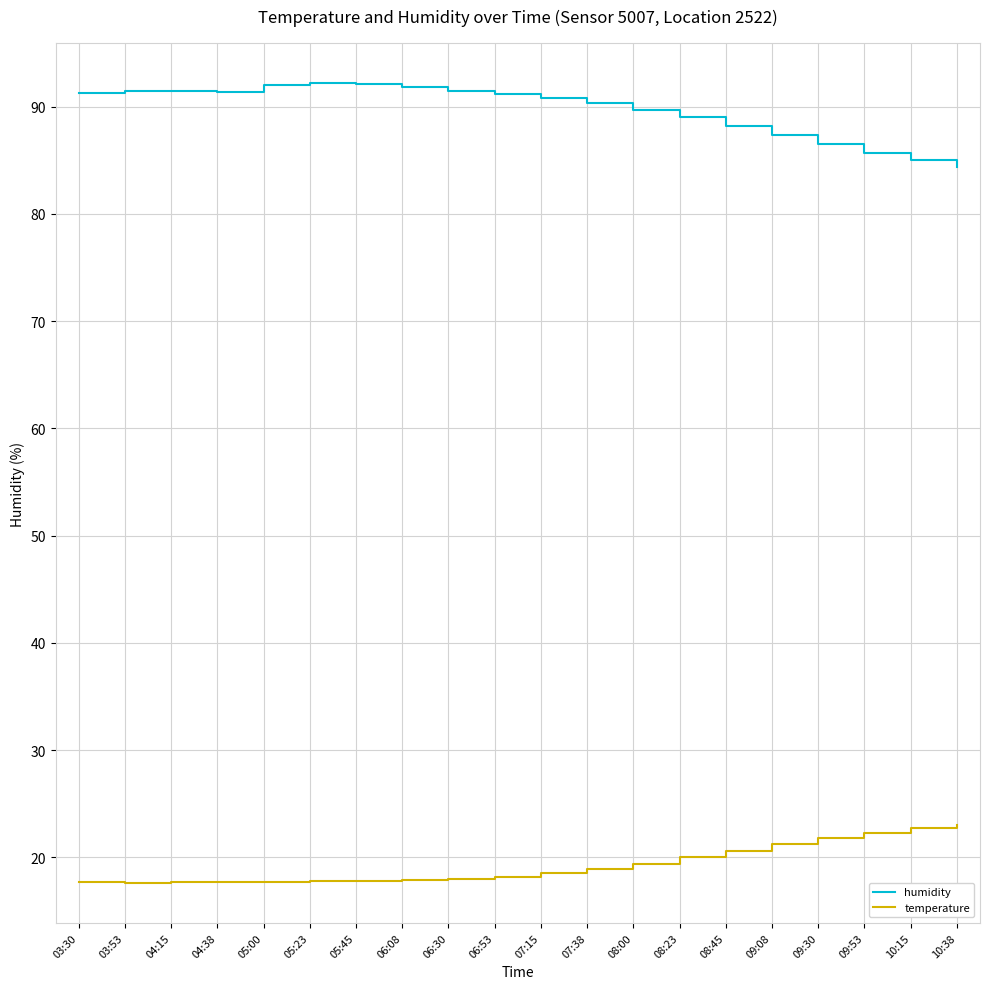

What is the difference between the highest and lowest values at 09:08?

66.2